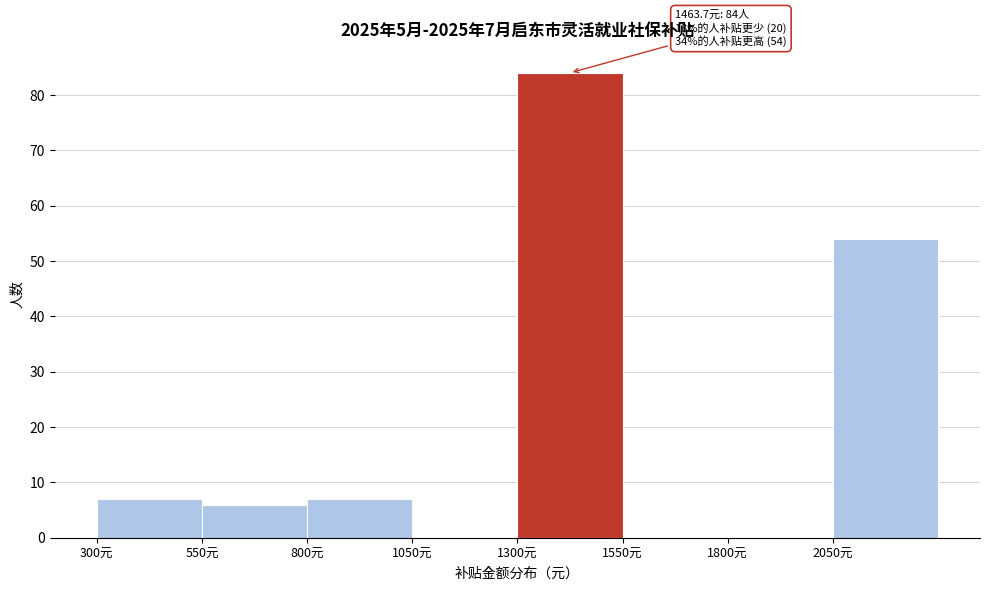

Over which range of the x-axis is the bar tallest?

1300 to 1550